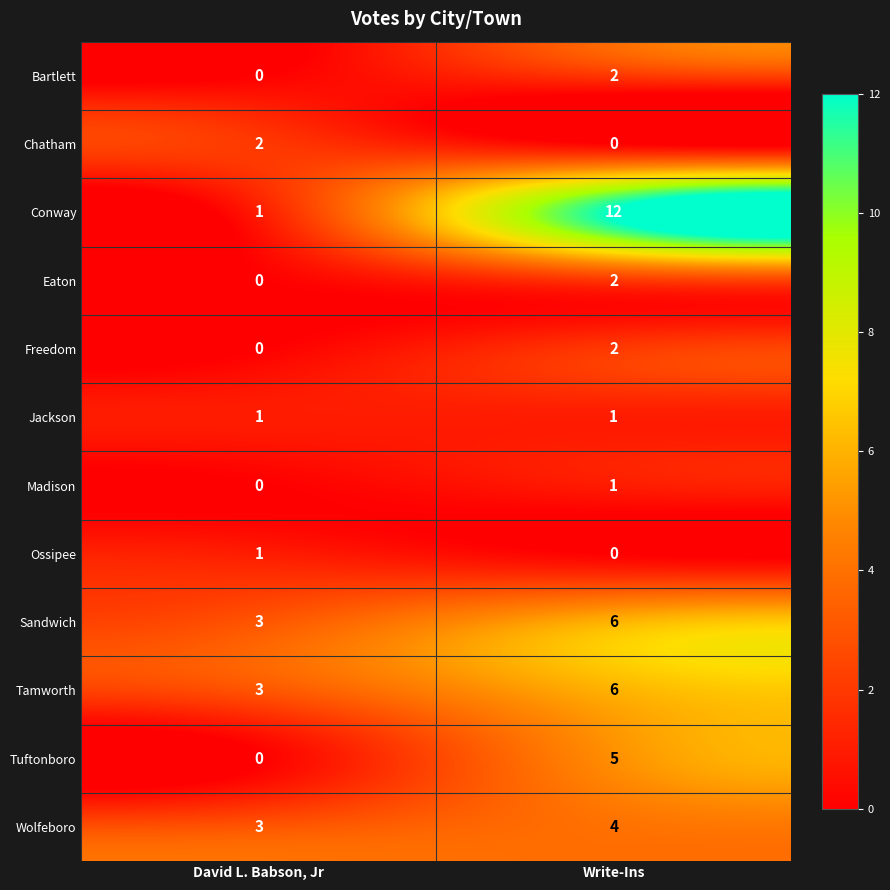

At which label is Conway closest to 6?

David L. Babson, Jr